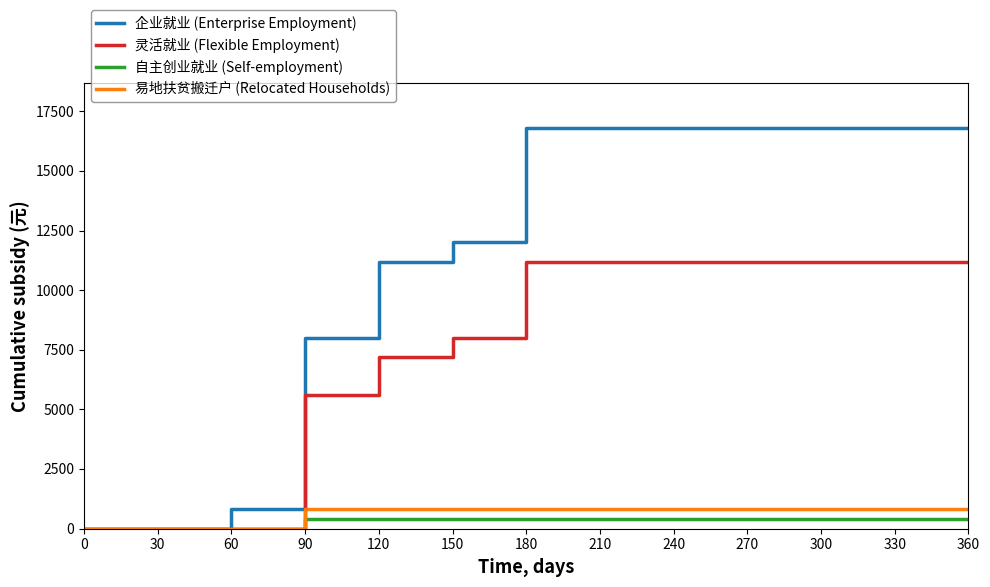

Which series has the widest spread of values?

企业就业 (Enterprise Employment)